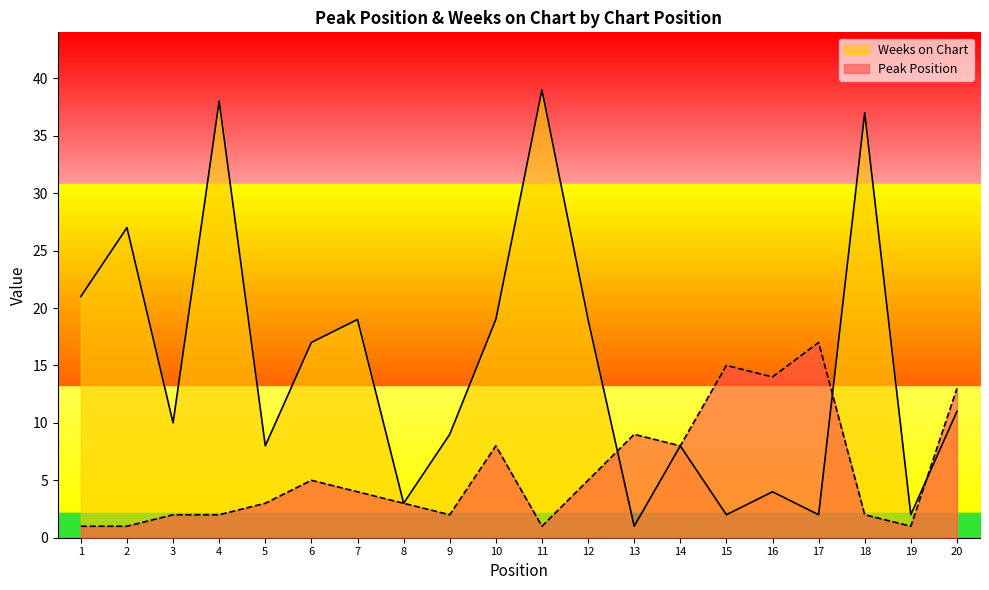

The Peak Position series shows 3 at 4. True or false?

False